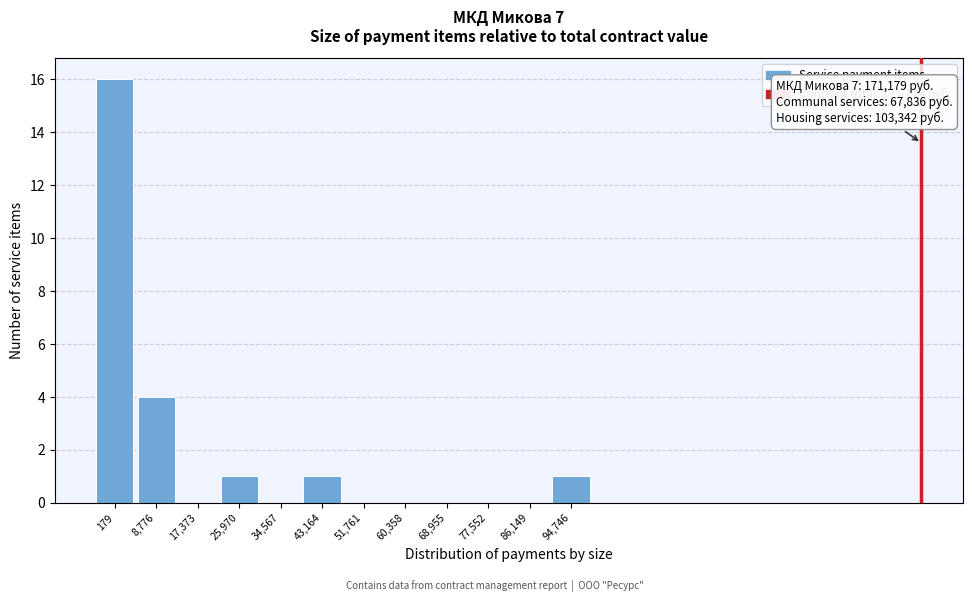

Reading left to right, extract all data points from this chart.

179=16	8,776=4	17,373=0	25,970=1	34,567=0	43,164=1	51,761=0	60,358=0	68,955=0	77,552=0	86,149=0	94,746=1